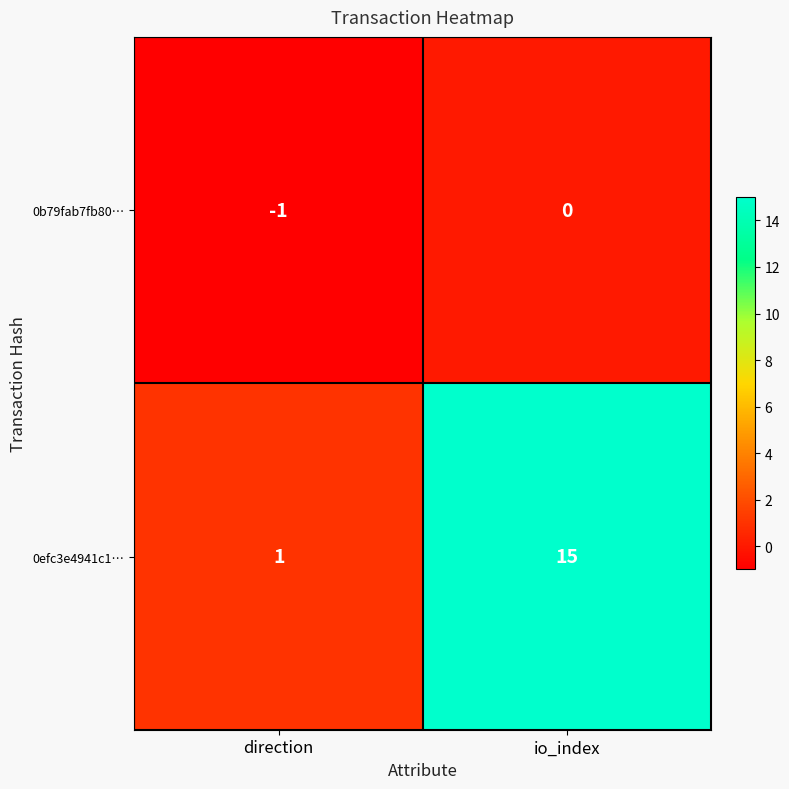

Reading right to left, transcribe all the data shown in this chart.

0b79fab7fb80…: io_index=0	direction=-1
0efc3e4941c1…: io_index=15	direction=1